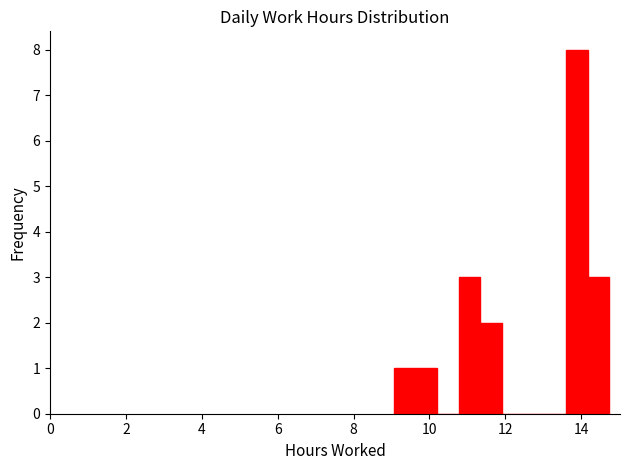

Read against the x-axis, roughly where is the centre of the tallest bar?

13.8